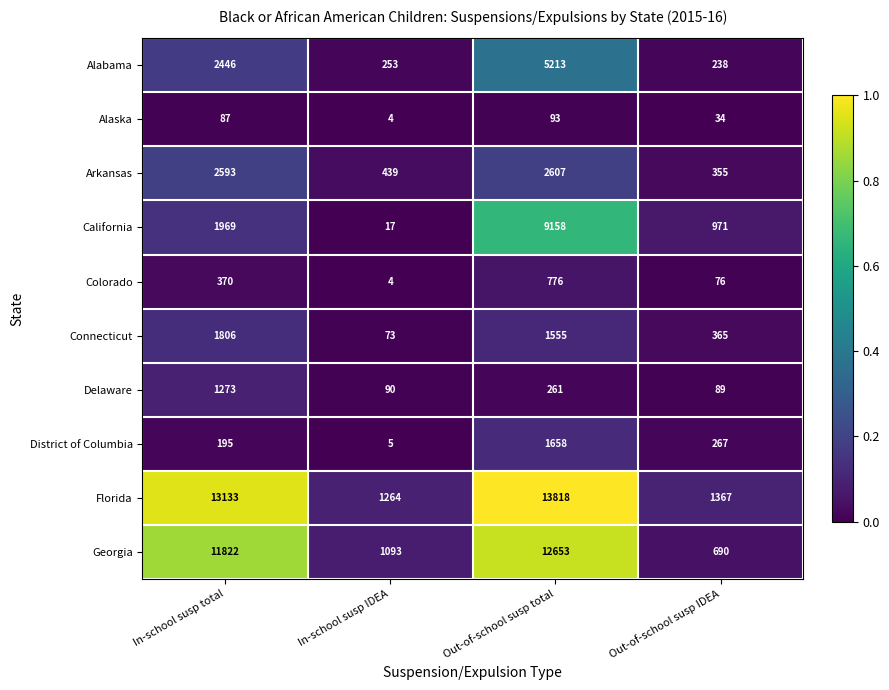

The value of California at Out-of-school susp total is 9158. True or false?

True